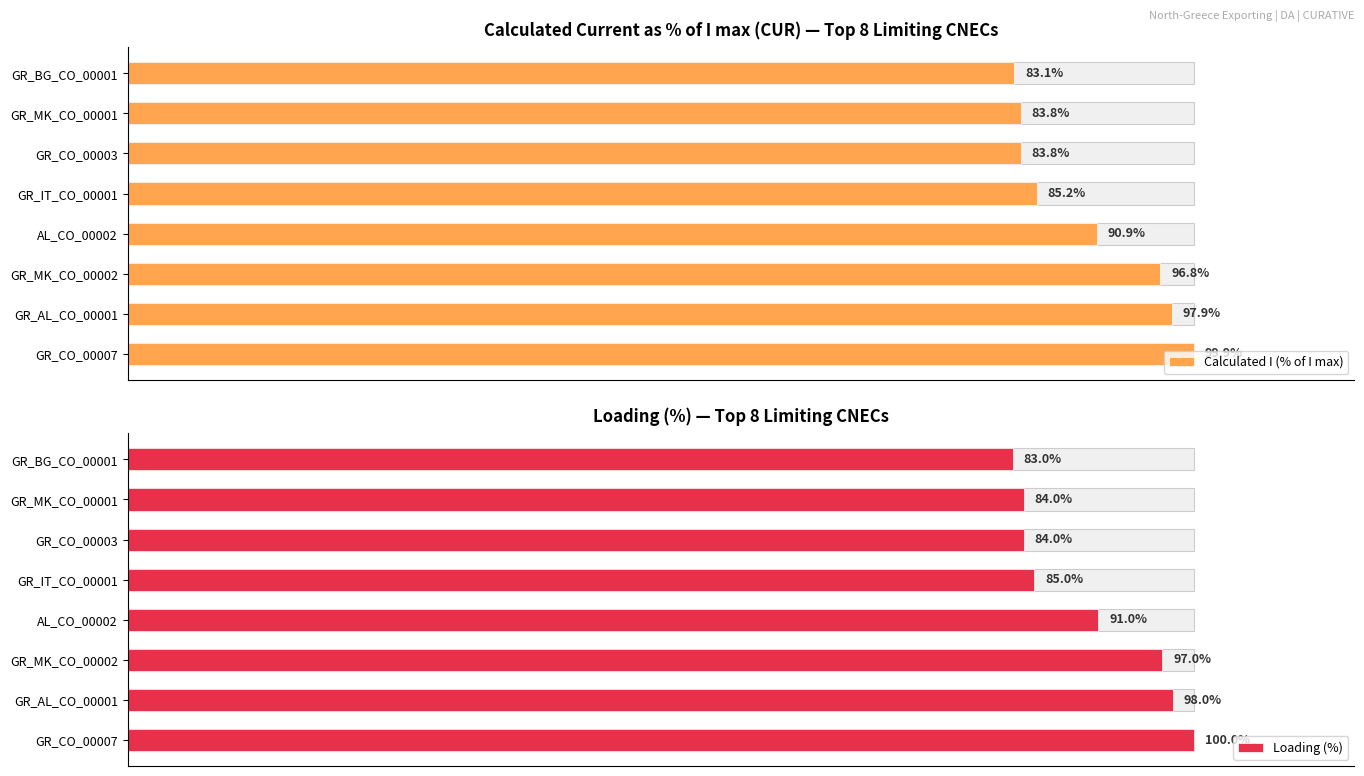

What is the difference between the maximum and second lowest values in the Loading (%) series?

16.0